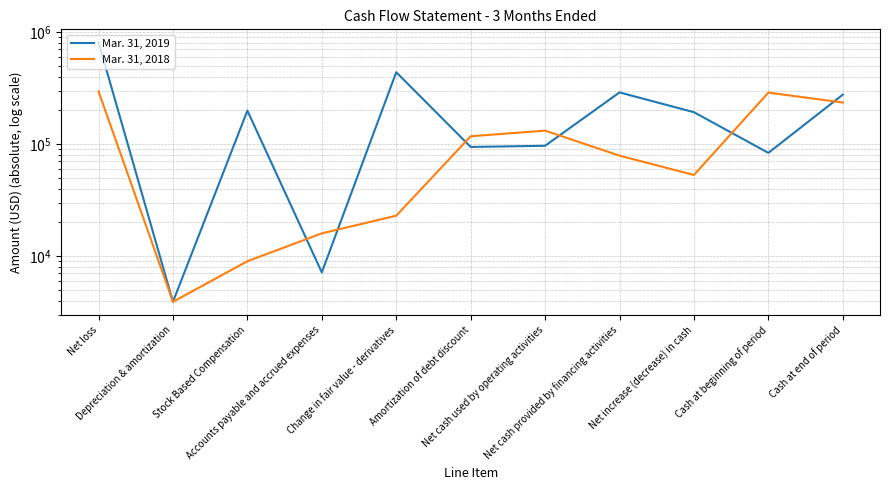

Which series has the largest total across all categories?

Mar. 31, 2019